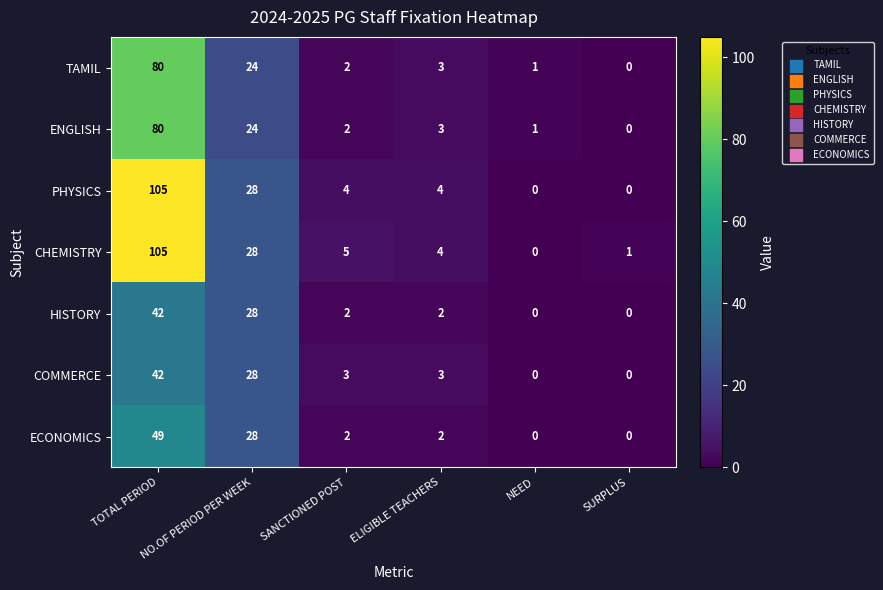

How many positive values does the COMMERCE series have?

4